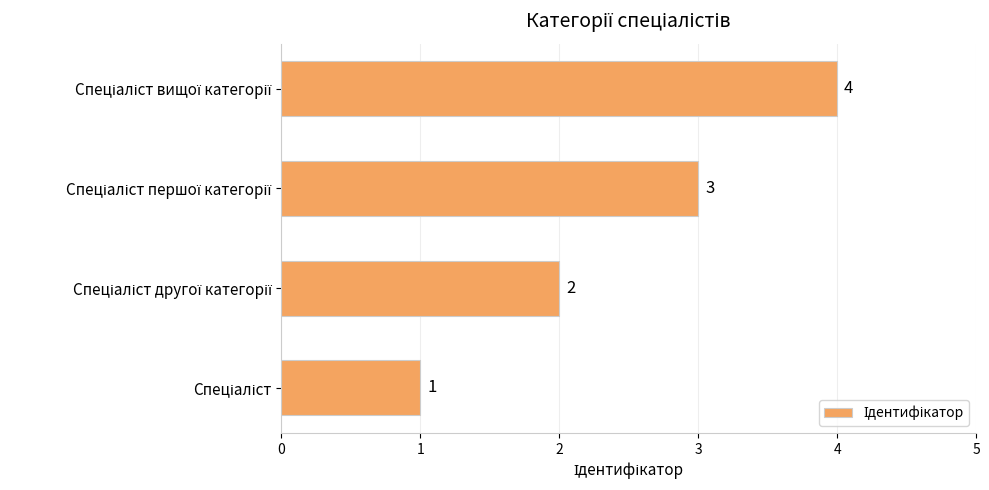

What is the difference between the maximum and minimum values?

3